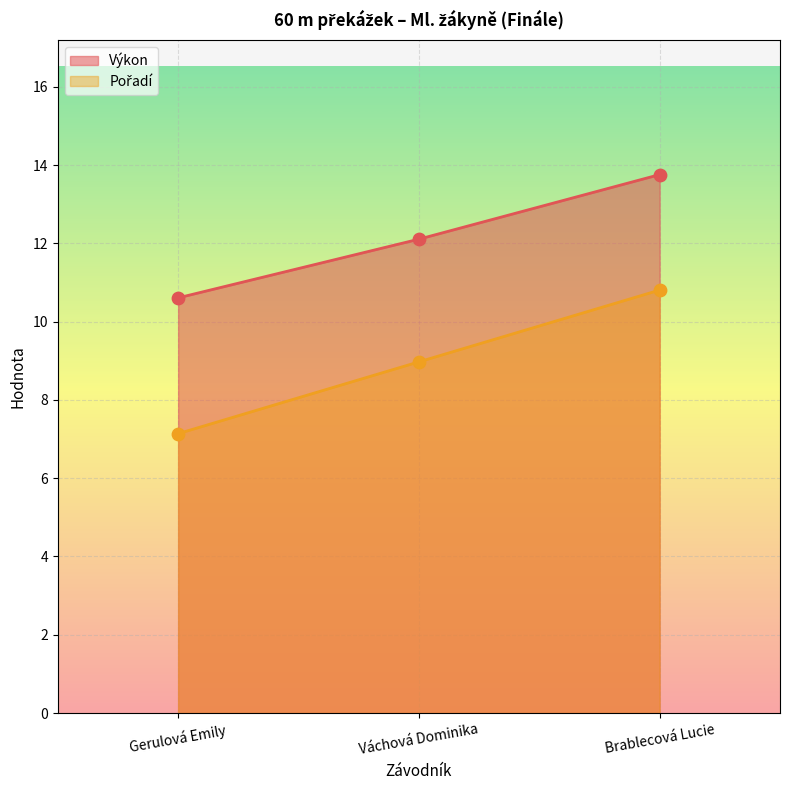

At how many categories does at least one series exceed 9?

3